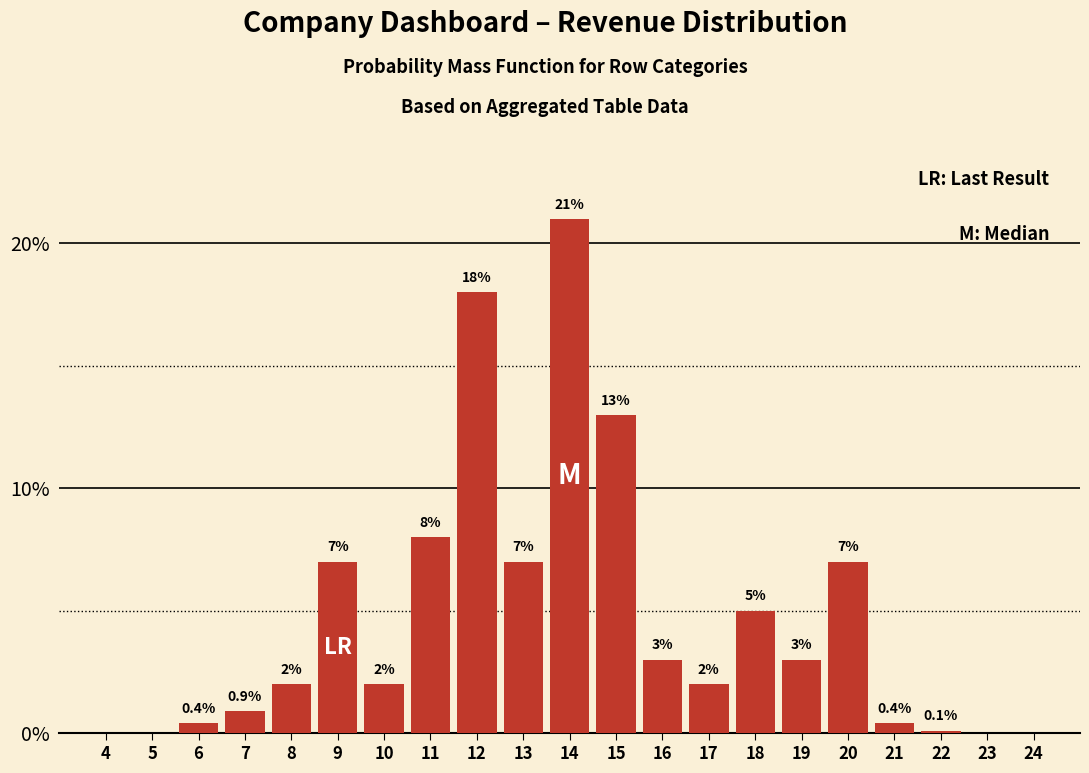

Reading right to left, transcribe all the data shown in this chart.

24=0.0	23=0.0	22=0.1	21=0.4	20=7.0	19=3.0	18=5.0	17=2.0	16=3.0	15=13.0	14=21.0	13=7.0	12=18.0	11=8.0	10=2.0	9=7.0	8=2.0	7=0.9	6=0.4	5=0.0	4=0.0